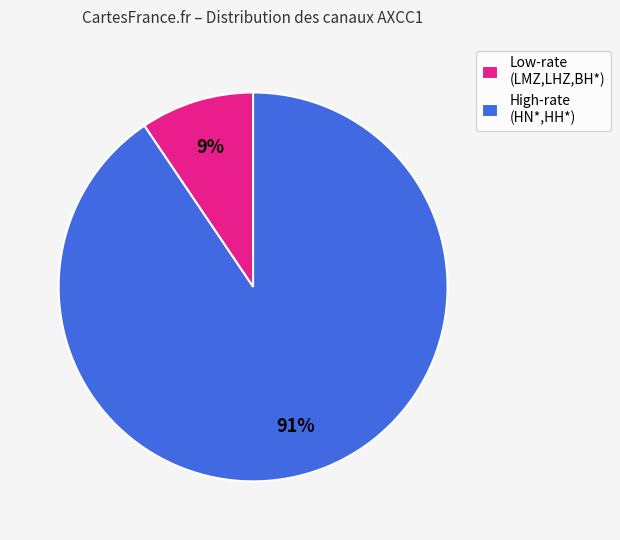

How many segments does this pie chart have?

2